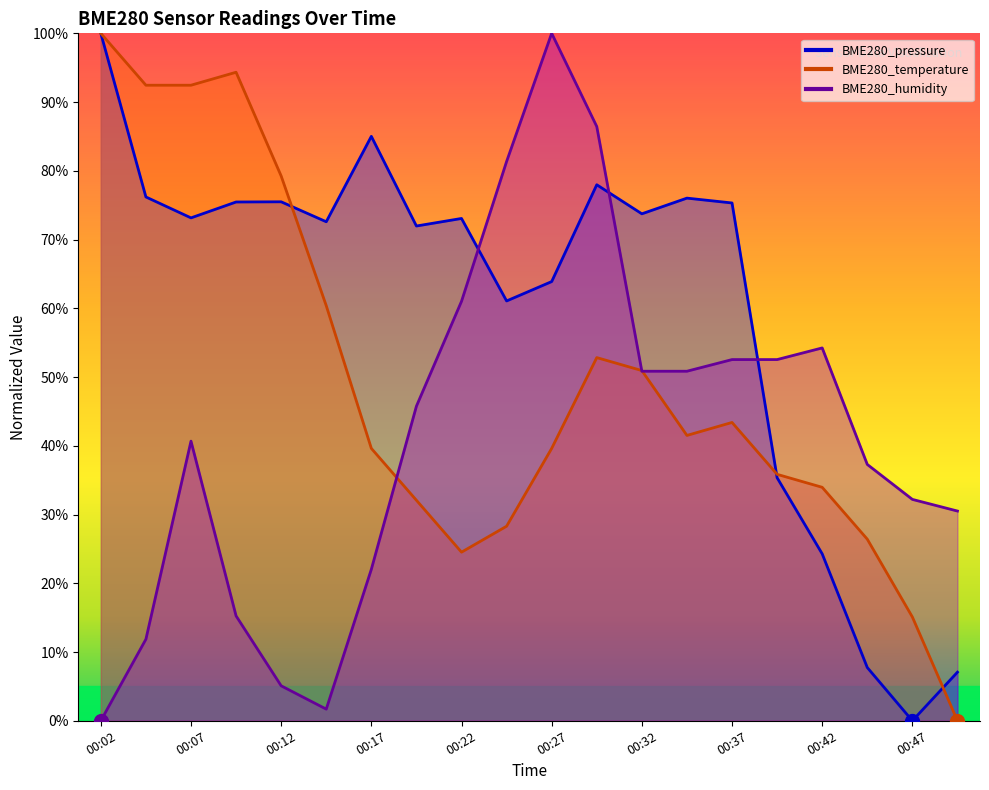

What is the sum of all BME280_humidity values?

832.2